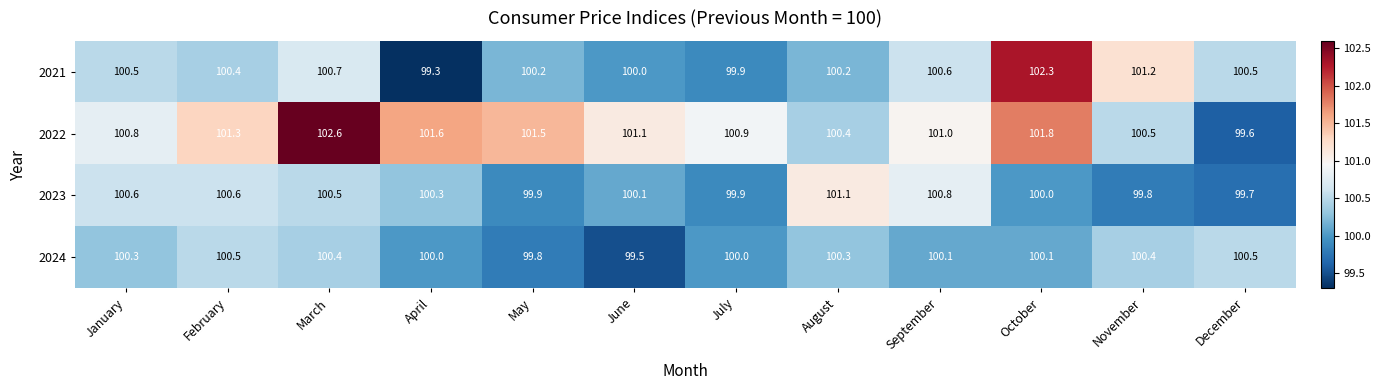

What is the difference between the highest and lowest values at October?

2.3